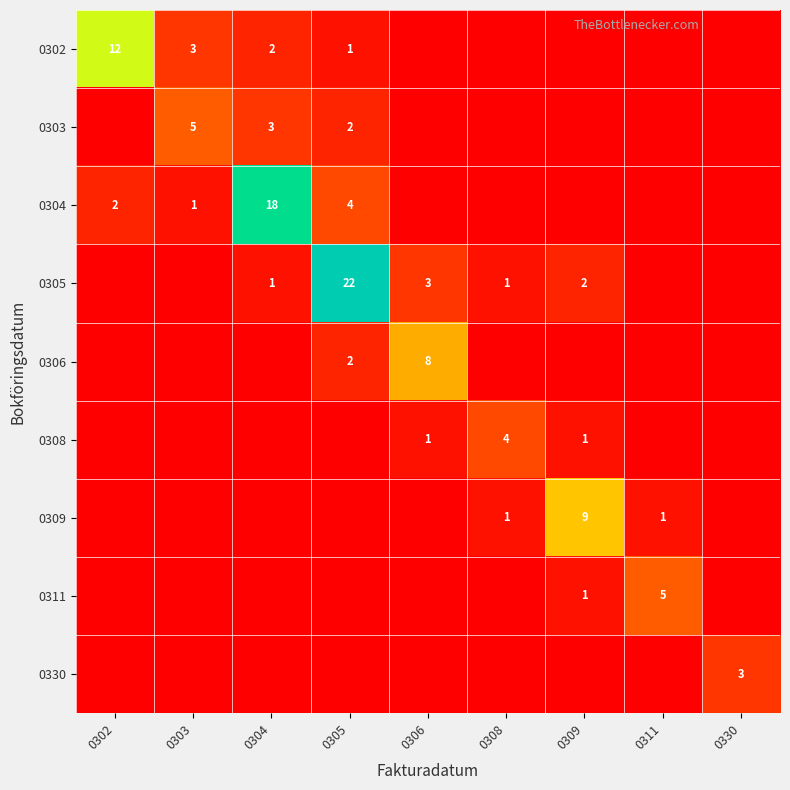

The 0302 series shows 2 at 0304. True or false?

True